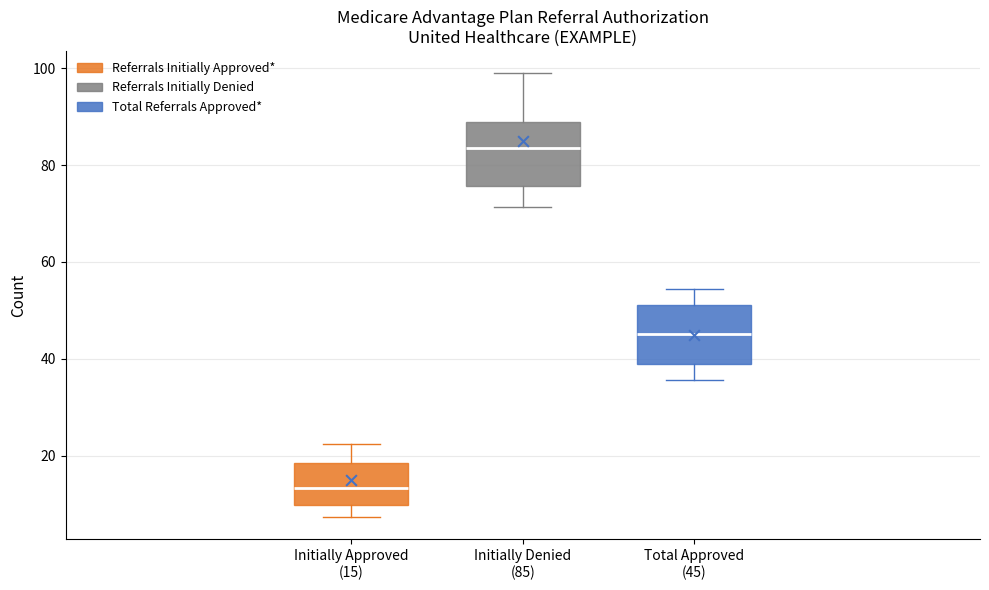

Where is the lower edge of the box for Initially Approved (15) on the y-axis? The values are not printed on the chart, so give them approximately, as read against the axis.

10